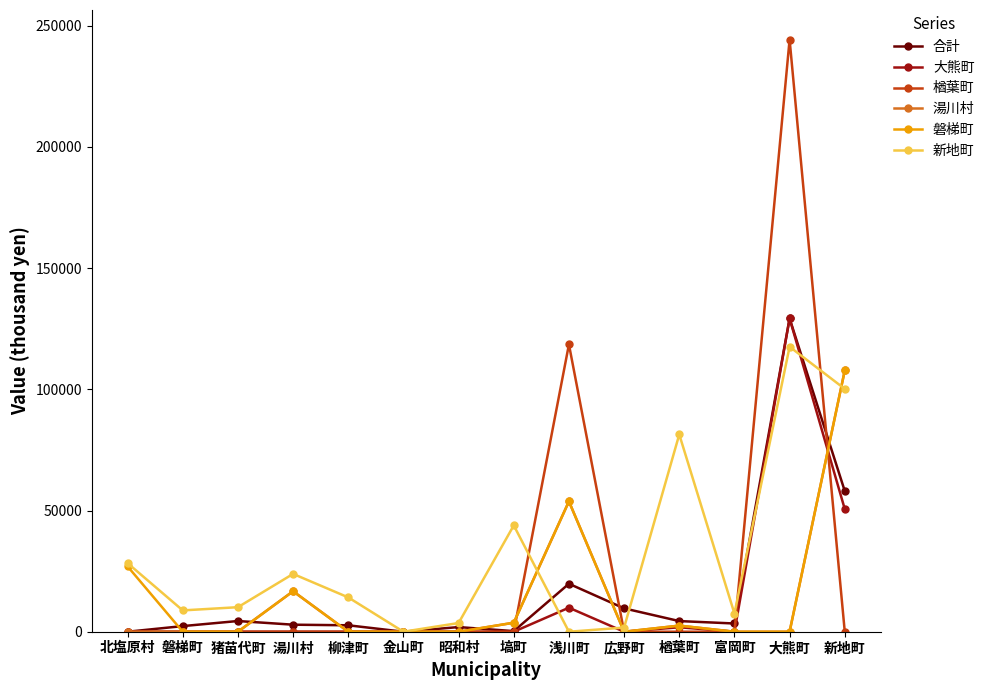

Is this an area chart (filled region under the line)?

No